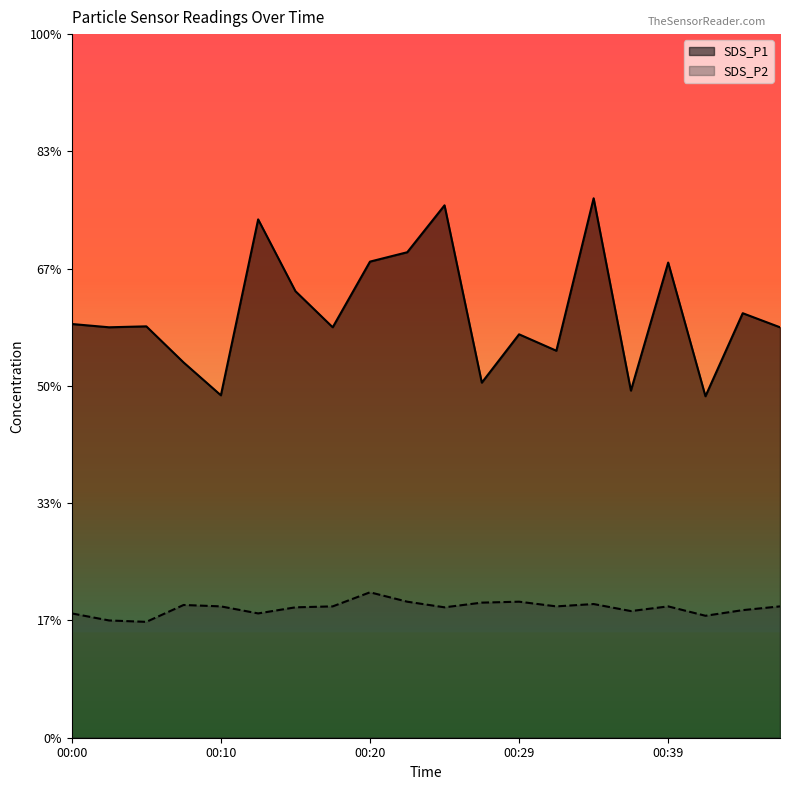

In SDS_P2, how many points are higher than both neighbors (excluding endpoints)?

5